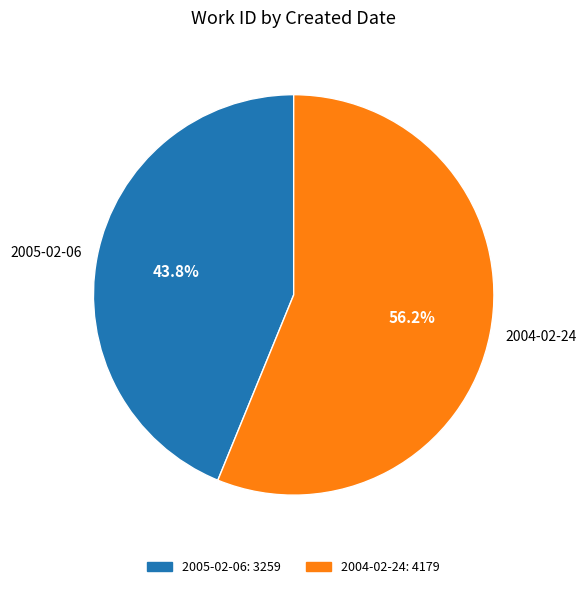

What is the smallest slice in the pie chart?

2005-02-06